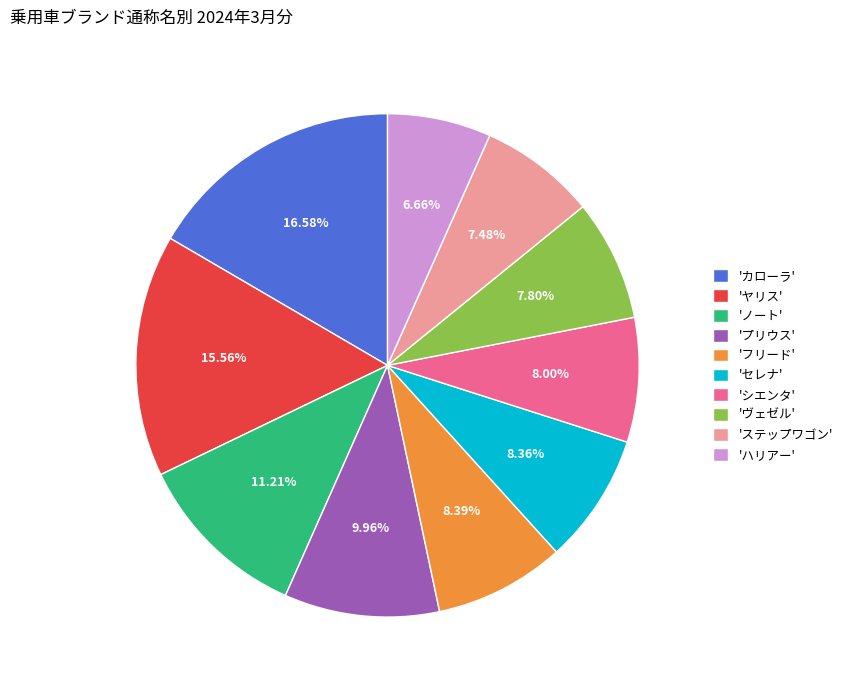

Is 'ヤリス' the majority of the pie?

No